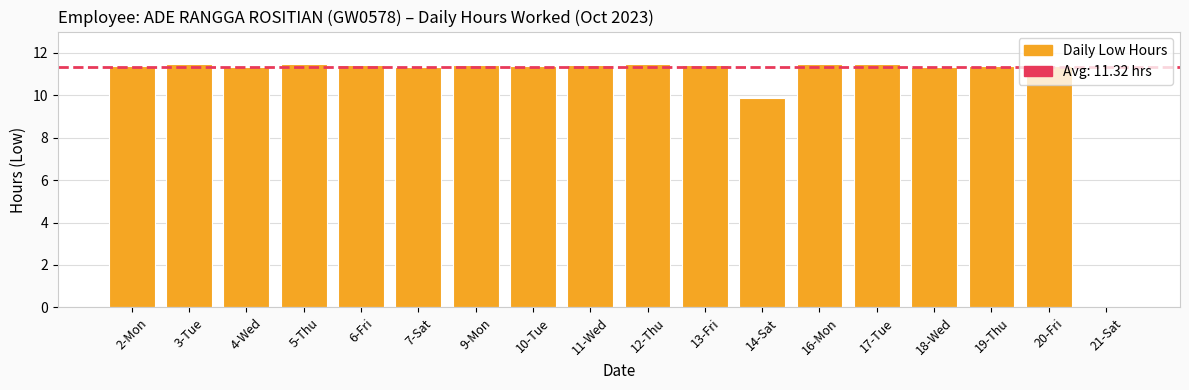

What is the sum of the values at 21-Sat and 14-Sat?

9.9